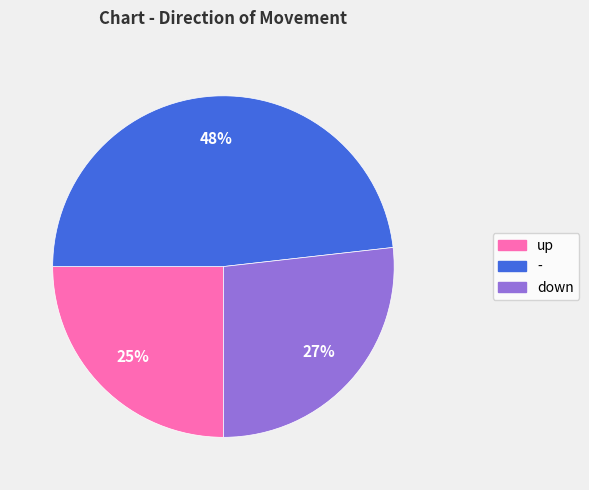

Is it true that up is 16% of the pie?

False